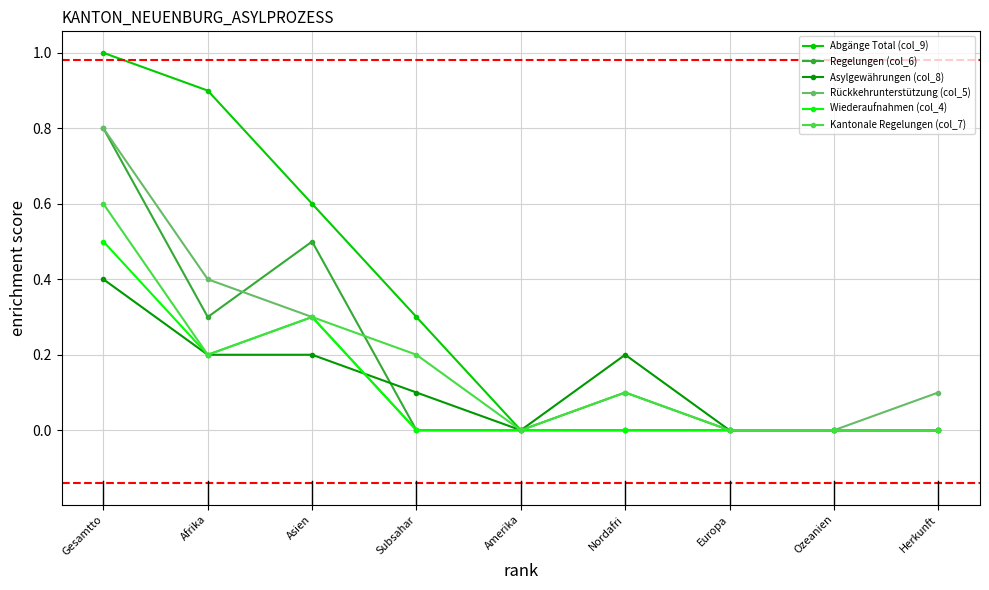

Between Afrika and Subsahar, which series saw the biggest shift?

Abgänge Total (col_9)